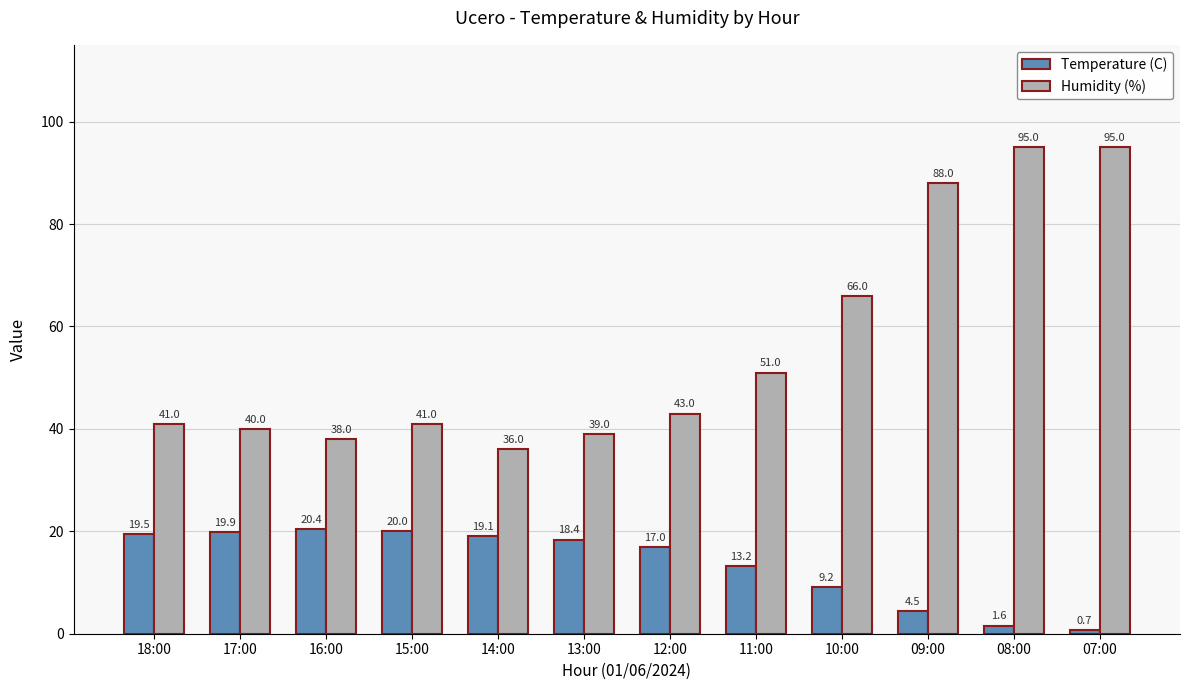

What is the total value across all series at 12:00?

60.0